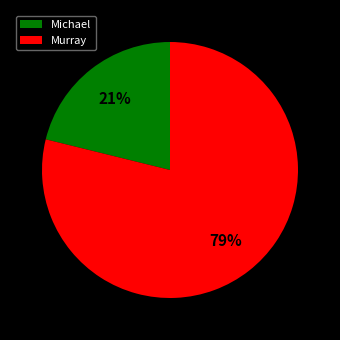

To the nearest percent, what portion does Murray represent?

79%